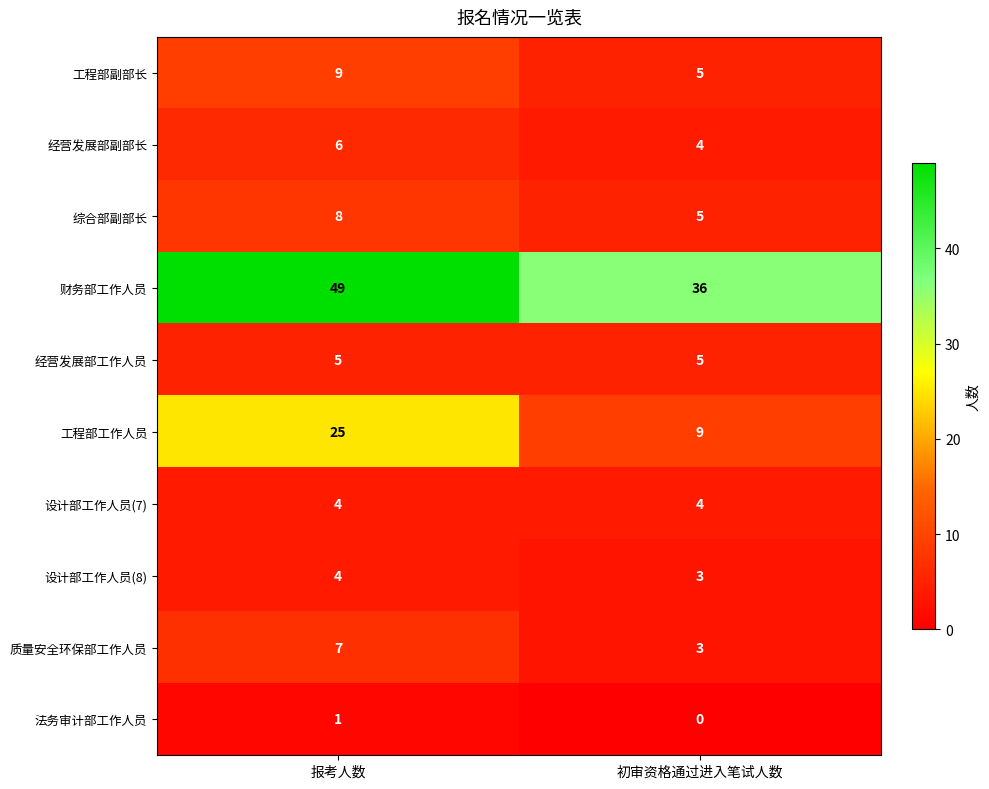

Reading right to left, what are all the values shown in this chart?

工程部副部长: 5	9
经营发展部副部长: 4	6
综合部副部长: 5	8
财务部工作人员: 36	49
经营发展部工作人员: 5	5
工程部工作人员: 9	25
设计部工作人员(7): 4	4
设计部工作人员(8): 3	4
质量安全环保部工作人员: 3	7
法务审计部工作人员: 0	1